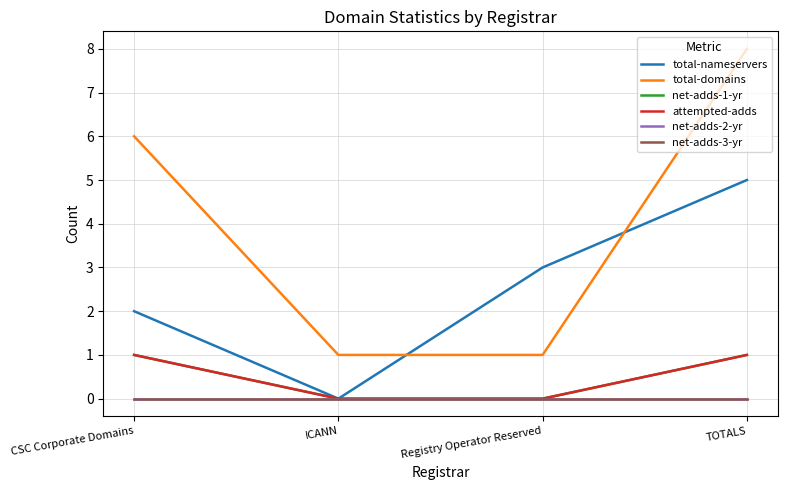

The attempted-adds series shows 1 at TOTALS. True or false?

True